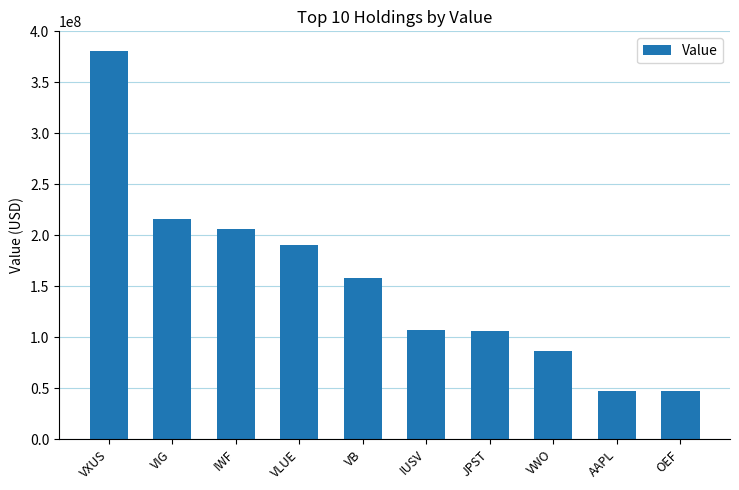

Count the number of categories in the chart.

10